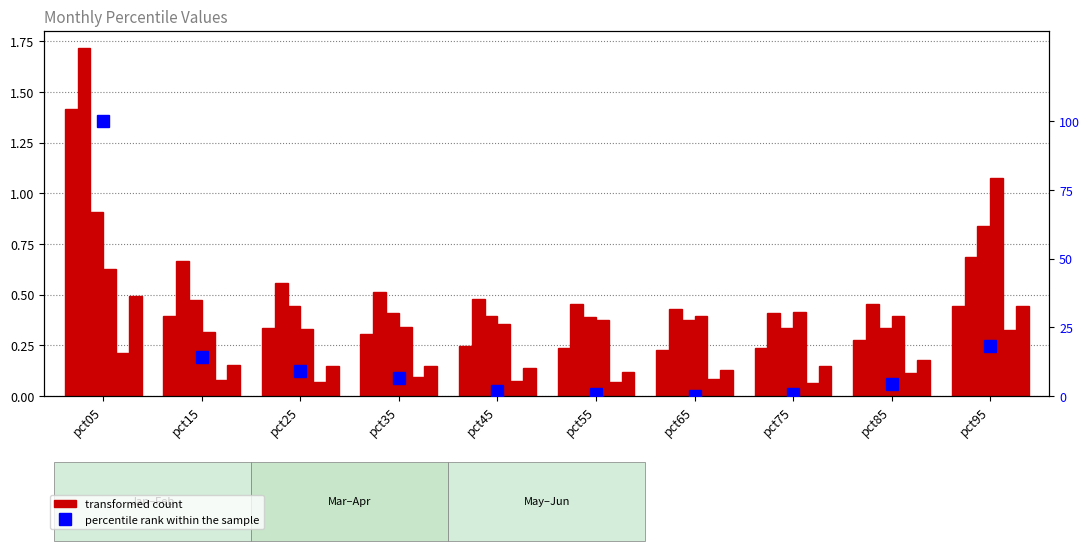

What is the difference between the percentile rank within the sample values at pct45 and pct75?

1.1